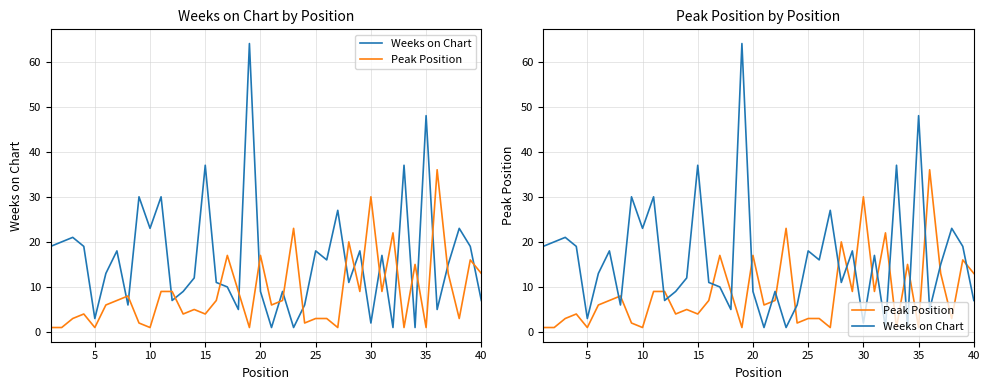

What is the value of the Peak Position point at the 32nd from the left?

22